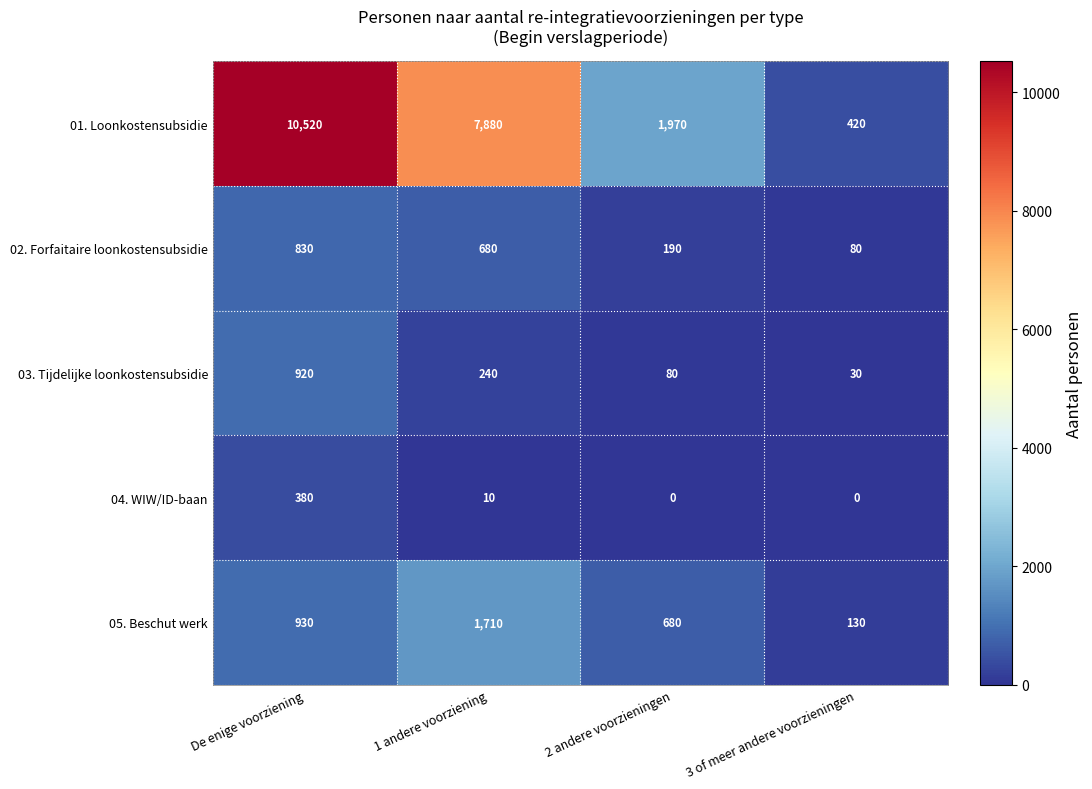

Reading left to right, list all the values displayed in this chart.

01. Loonkostensubsidie: De enige voorziening=10520	1 andere voorziening=7880	2 andere voorzieningen=1970	3 of meer andere voorzieningen=420
02. Forfaitaire loonkostensubsidie: De enige voorziening=830	1 andere voorziening=680	2 andere voorzieningen=190	3 of meer andere voorzieningen=80
03. Tijdelijke loonkostensubsidie: De enige voorziening=920	1 andere voorziening=240	2 andere voorzieningen=80	3 of meer andere voorzieningen=30
04. WIW/ID-baan: De enige voorziening=380	1 andere voorziening=10	2 andere voorzieningen=0	3 of meer andere voorzieningen=0
05. Beschut werk: De enige voorziening=930	1 andere voorziening=1710	2 andere voorzieningen=680	3 of meer andere voorzieningen=130